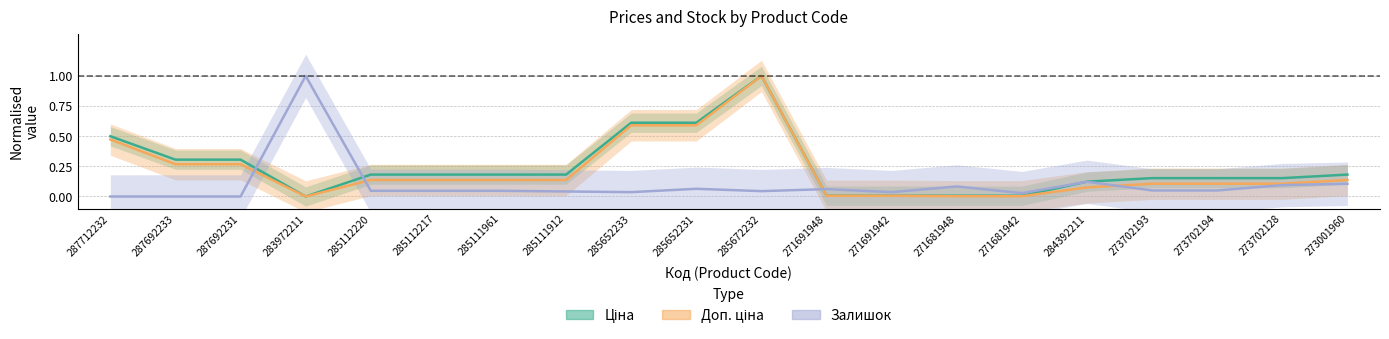

What is the total value across all series at 287692233?

0.6